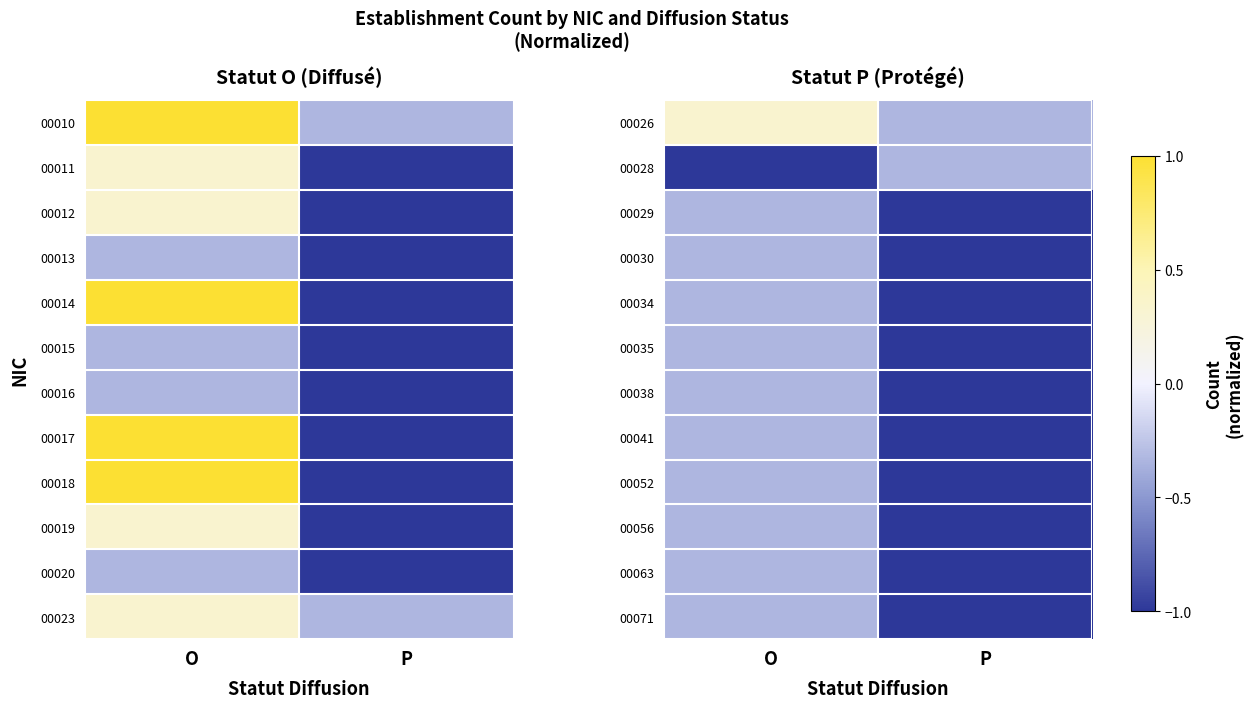

At which label does 00038 reach its minimum?

P